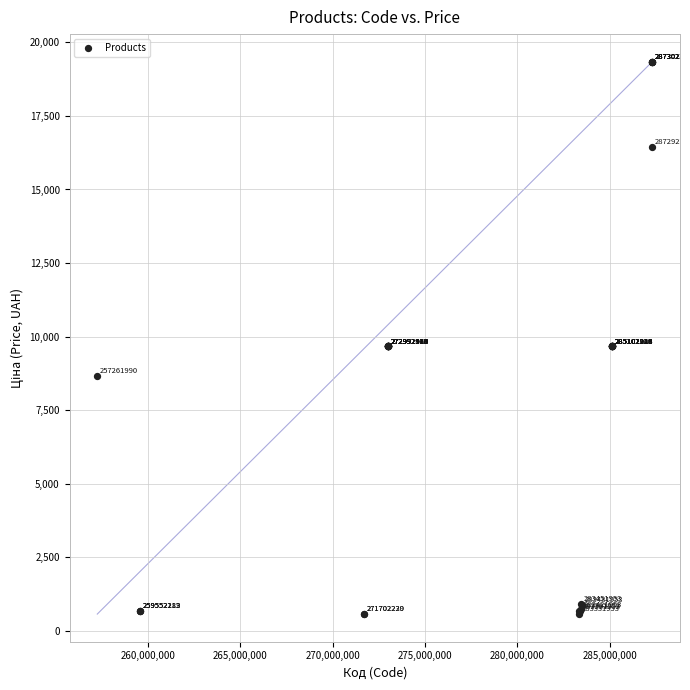

What Y value in the scatter plot is closest to 9954?

9664.7